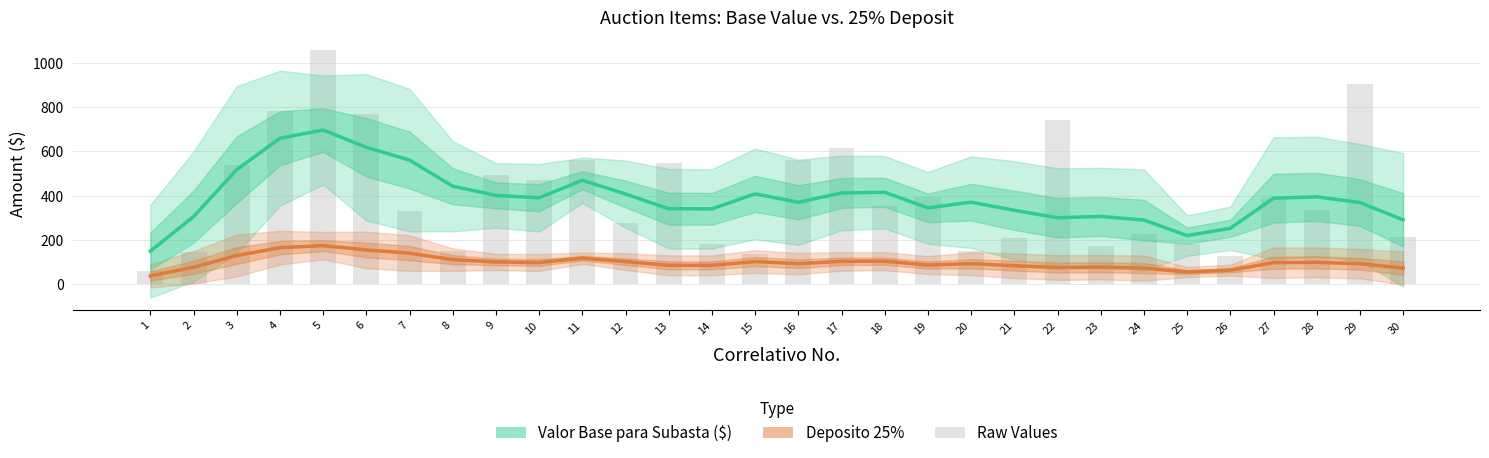

Which category has the lowest value in the Deposito 25% series?

1